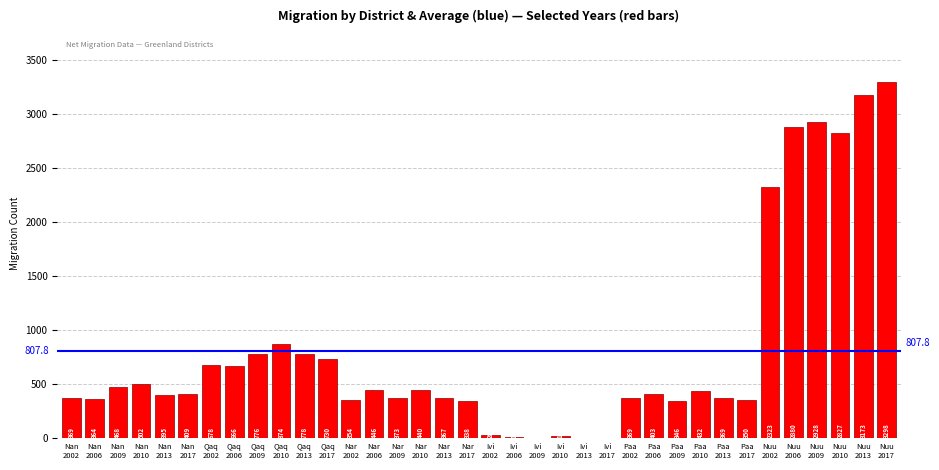

What is the change in value from Nan
2002 to Qaq
2002?

+309